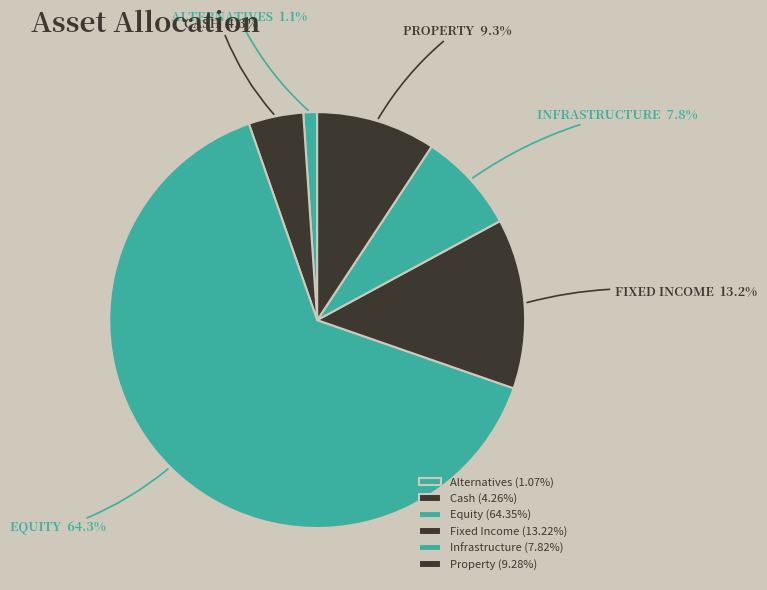

What is the largest slice in the pie chart?

Equity